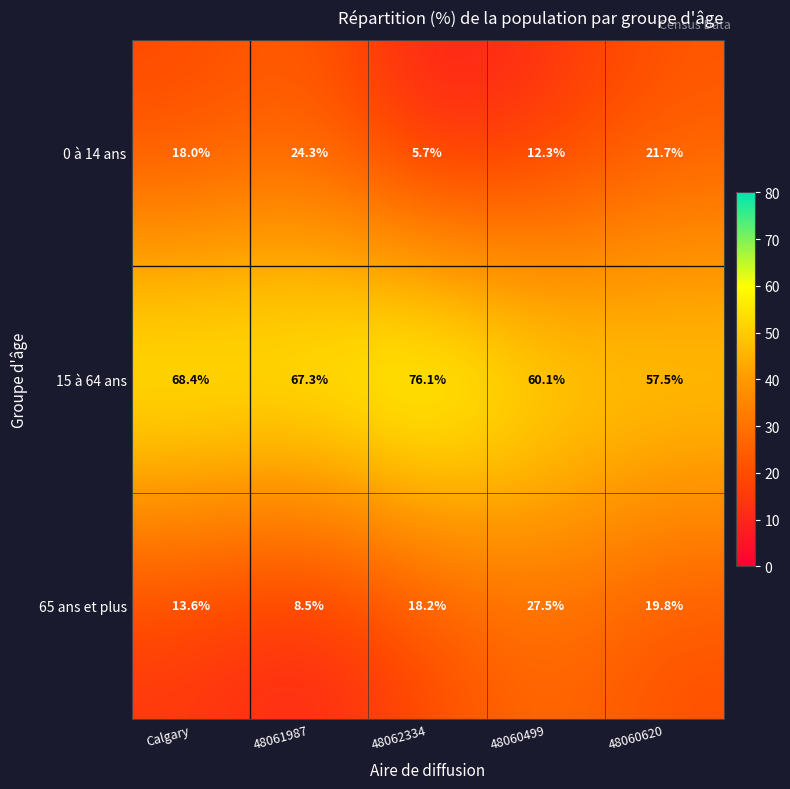

What is the sum of the 65 ans et plus values at 48060499 and Calgary?

41.1